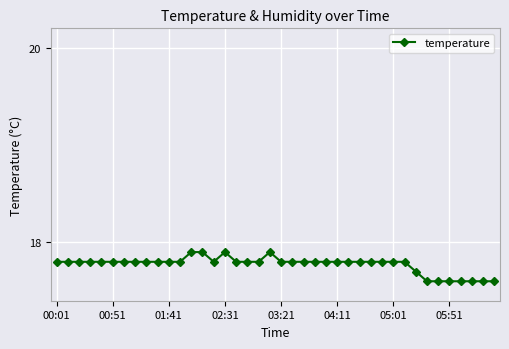

Count the values in the range 17 to 18.

40